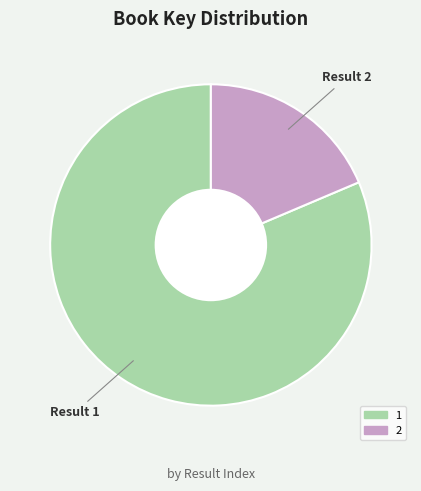

How many slices are in this pie chart?

2